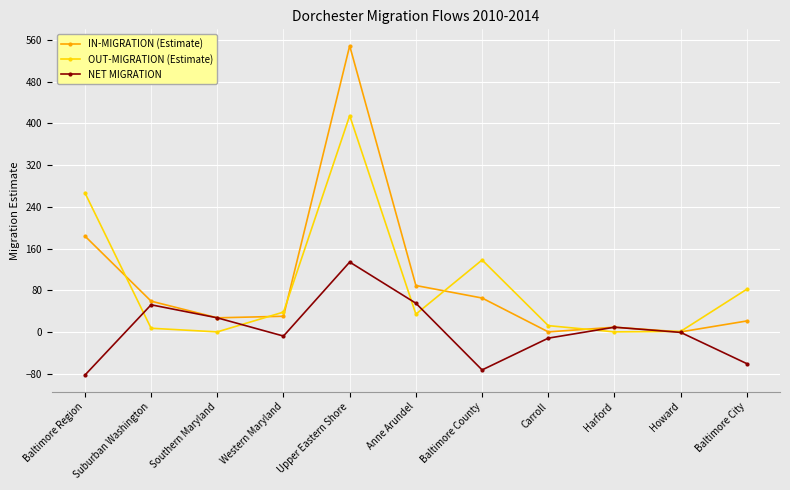

How many interior local peaks does the IN-MIGRATION (Estimate) series have?

2